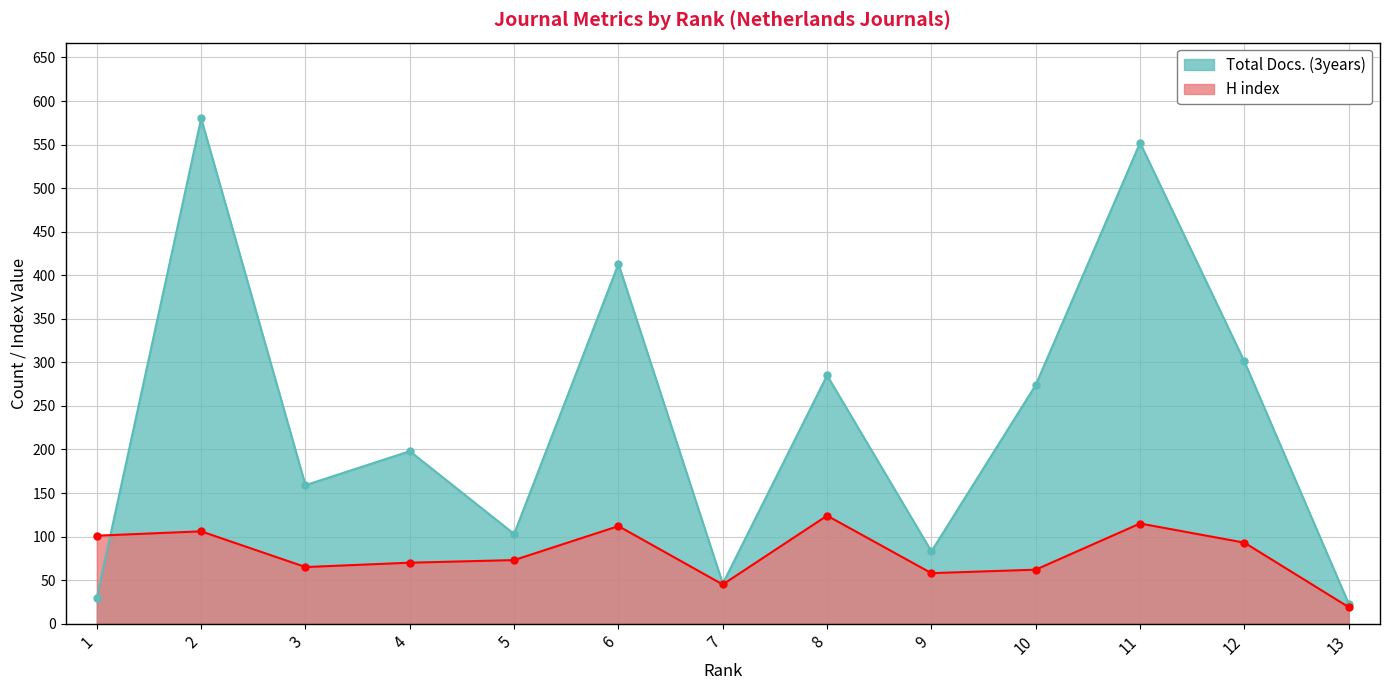

What is the approximate value of H index at 8, to the nearest 5?

125